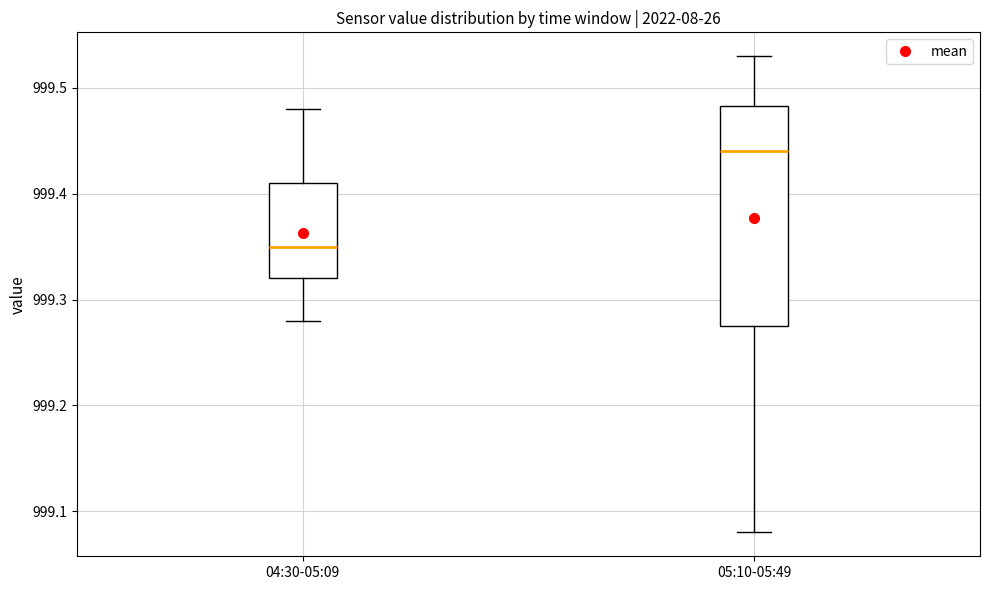

Comparing the boxes themselves (not the whiskers), which one is the tallest?

05:10-05:49